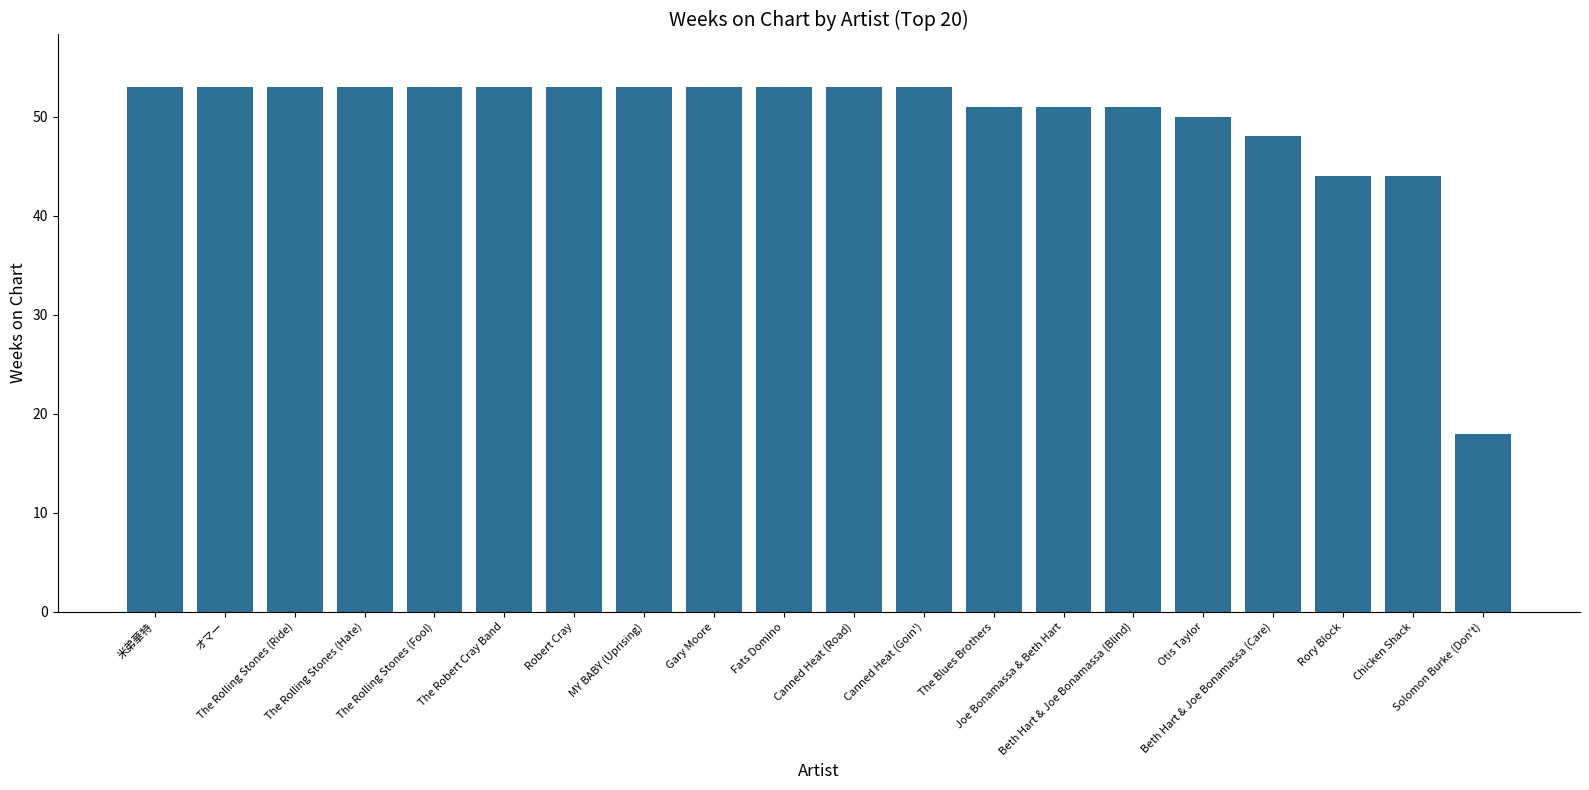

What is the label of the 1st bar from the left?

米弟華特